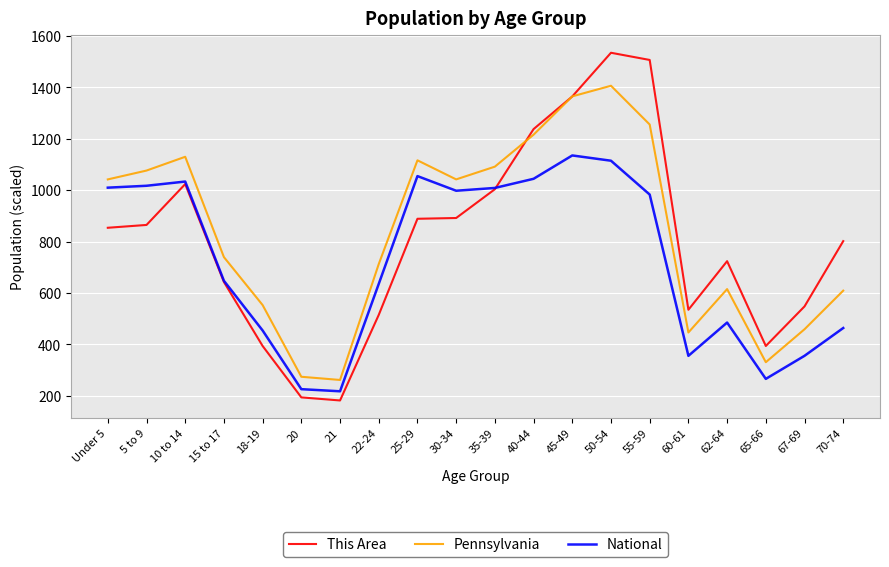

What is the total value across all series at 21?

661.5